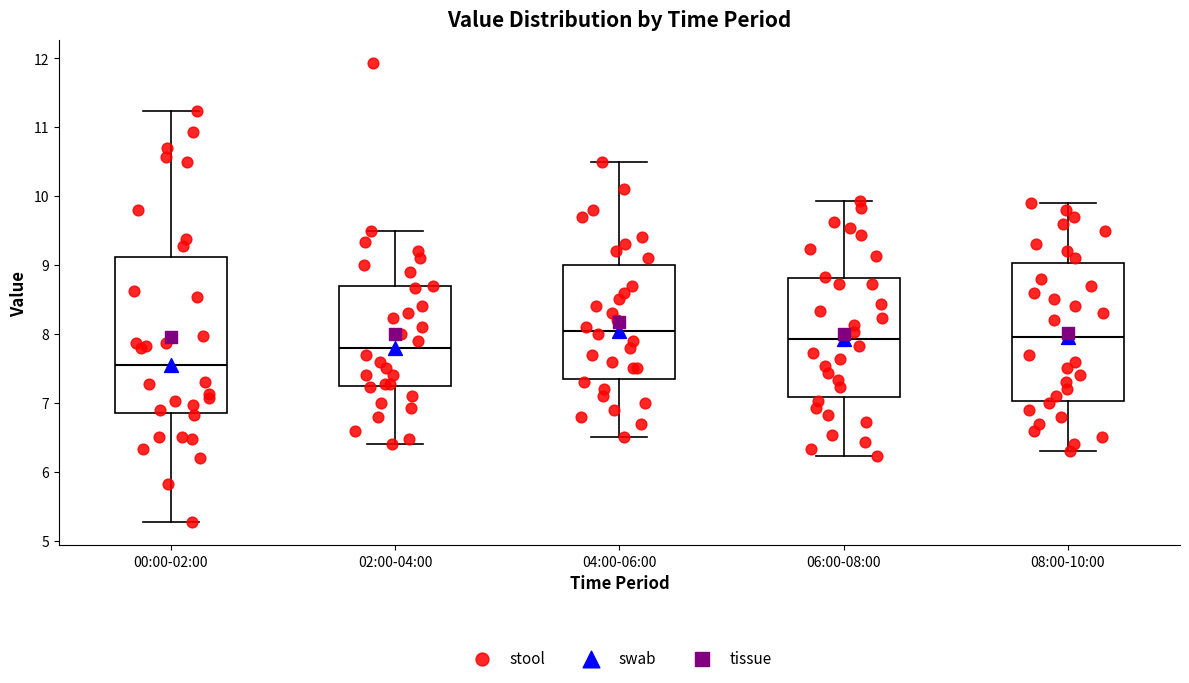

Where does the lower whisker of the box for 04:00-06:00 end on the y-axis? The values are not printed on the chart, so give them approximately, as read against the axis.

6.5